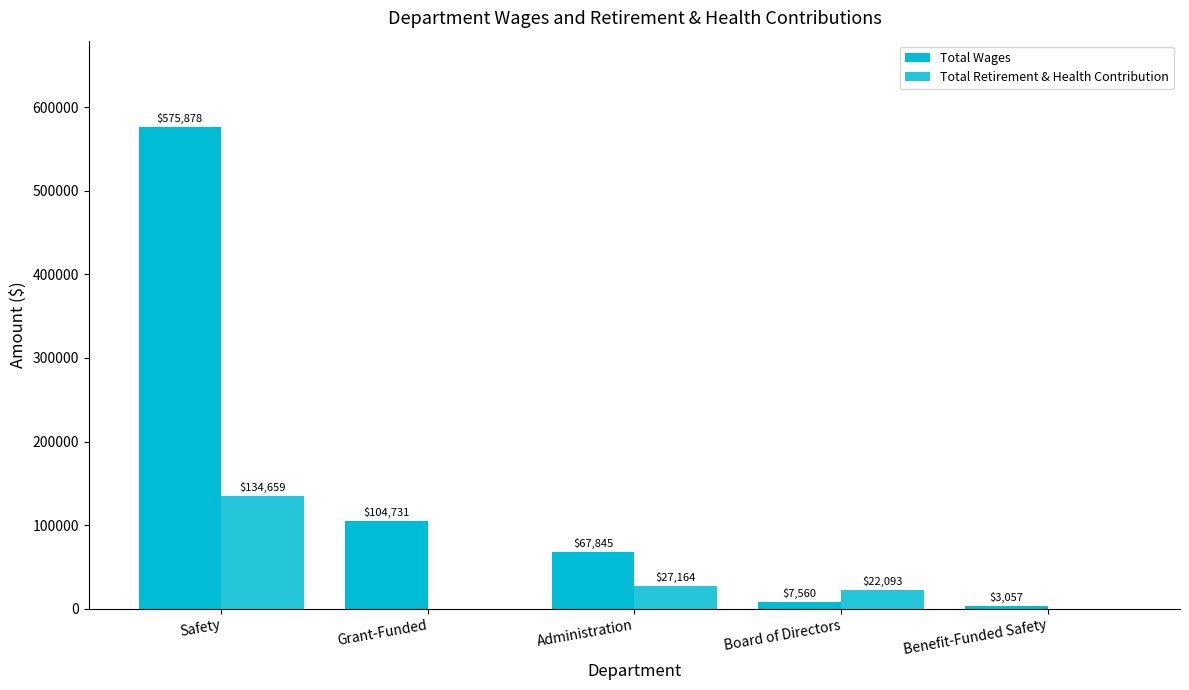

Reading left to right, list all the values displayed in this chart.

Total Wages: 575878	104731	67845	7560	3057
Total Retirement & Health Contribution: 134659	0	27164	22093	0